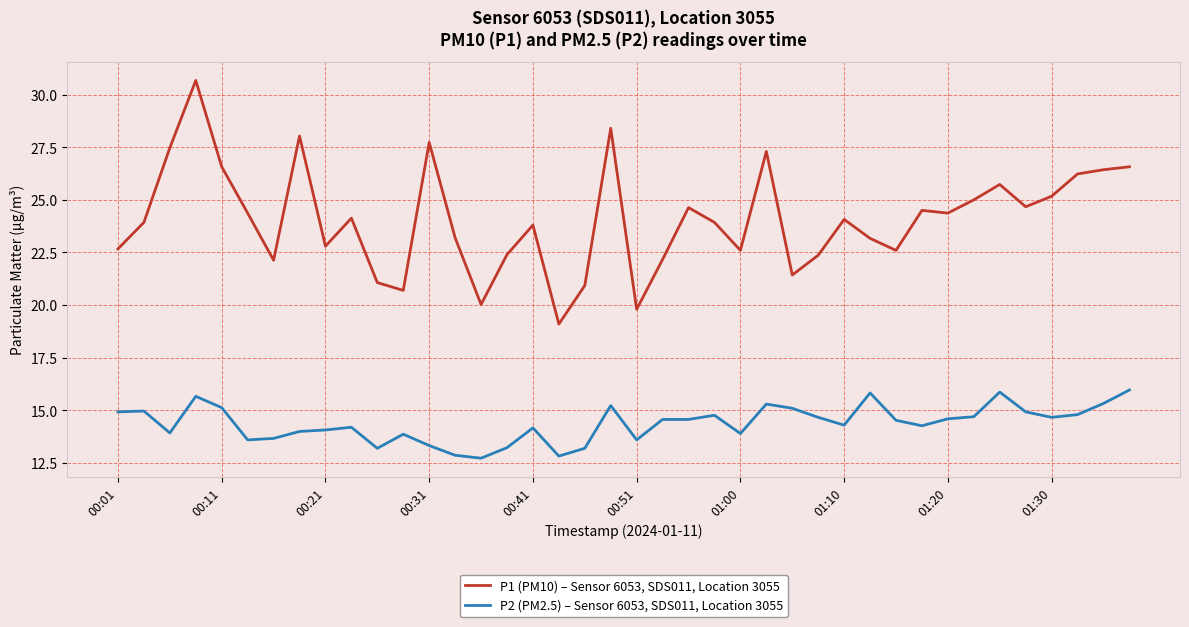

True or false: P1 (PM10) – Sensor 6053, SDS011, Location 3055 and P2 (PM2.5) – Sensor 6053, SDS011, Location 3055 cross at least once.

False